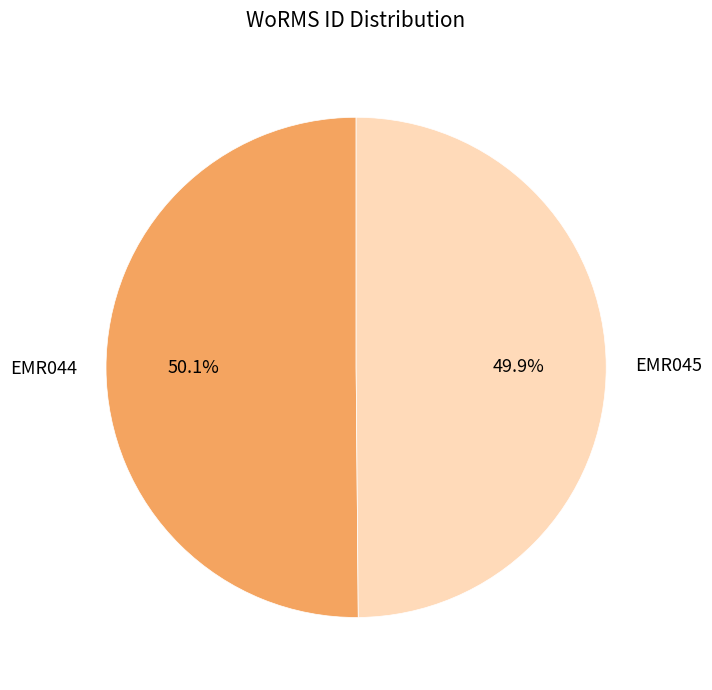

Approximately how many times larger is the value at EMR045 compared to EMR044?

1.0